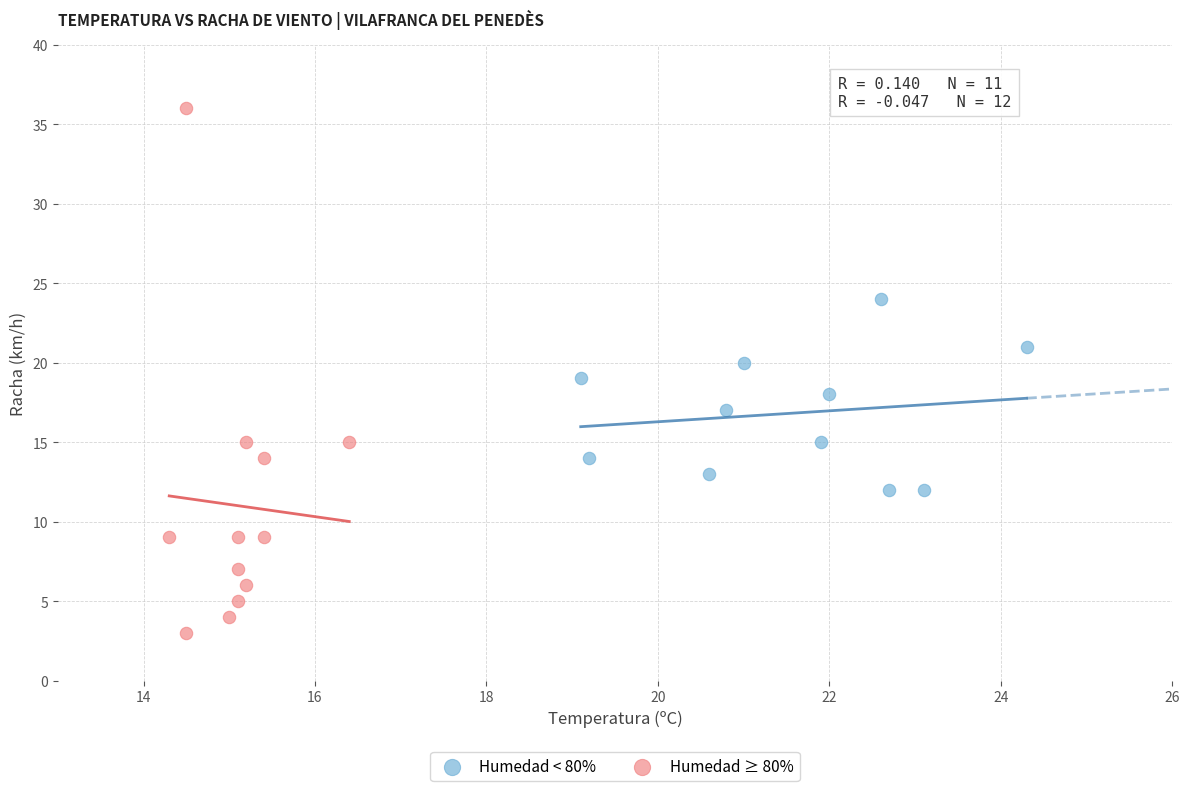

Which series contains the lowest Y value?

Humedad ≥ 80%